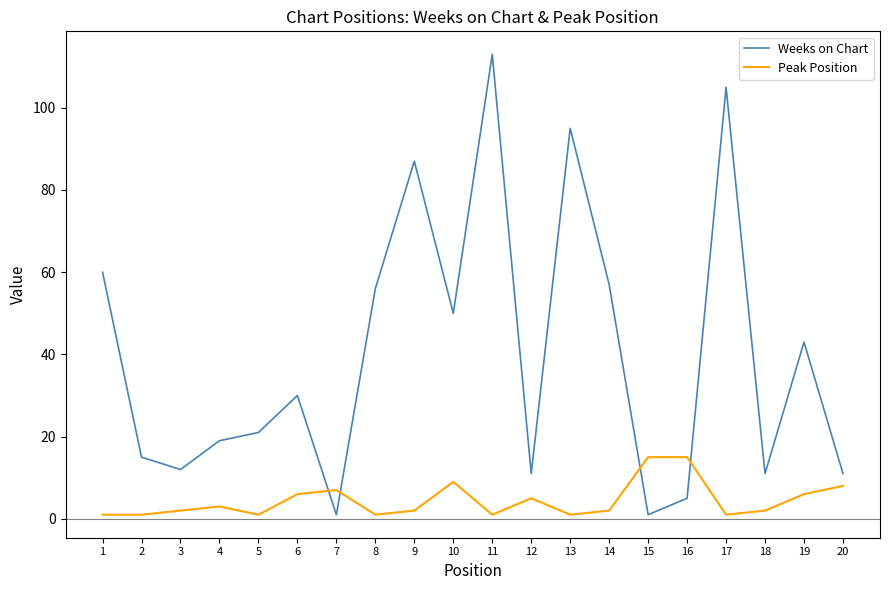

Between 6 and 17, which series saw the biggest shift?

Weeks on Chart